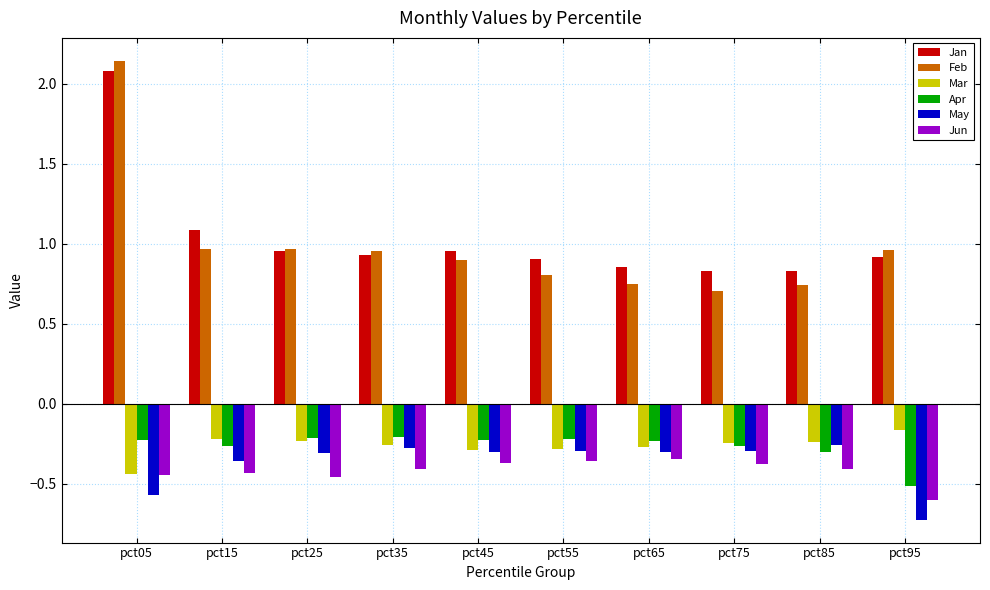

The Mar series shows -0.3 at pct55. True or false?

True